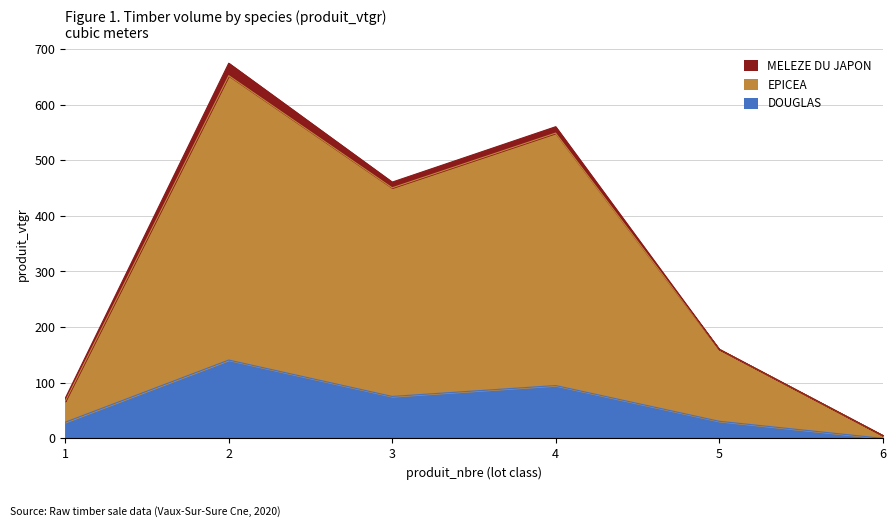

True or false: EPICEA and DOUGLAS cross at least once.

False